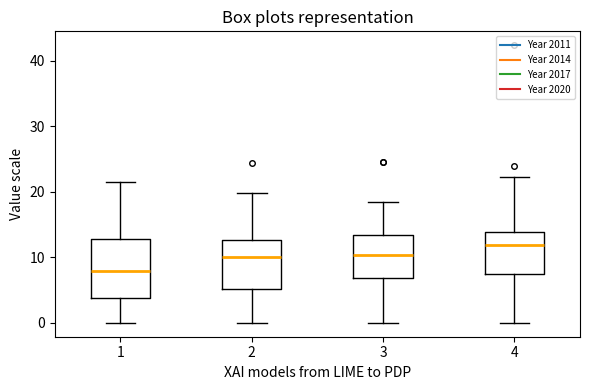

Reading left to right, read every box against the y-axis: the position of its median line, the range the box covers, and the ends of its whiskers. The values are not printed on the chart, so give them approximately, as read against the axis.

1: median 8, box 4 to 13, whiskers 0 to 22
2: median 10, box 5 to 13, whiskers 0 to 20
3: median 10, box 7 to 13, whiskers 0 to 18
4: median 12, box 7 to 14, whiskers 0 to 22